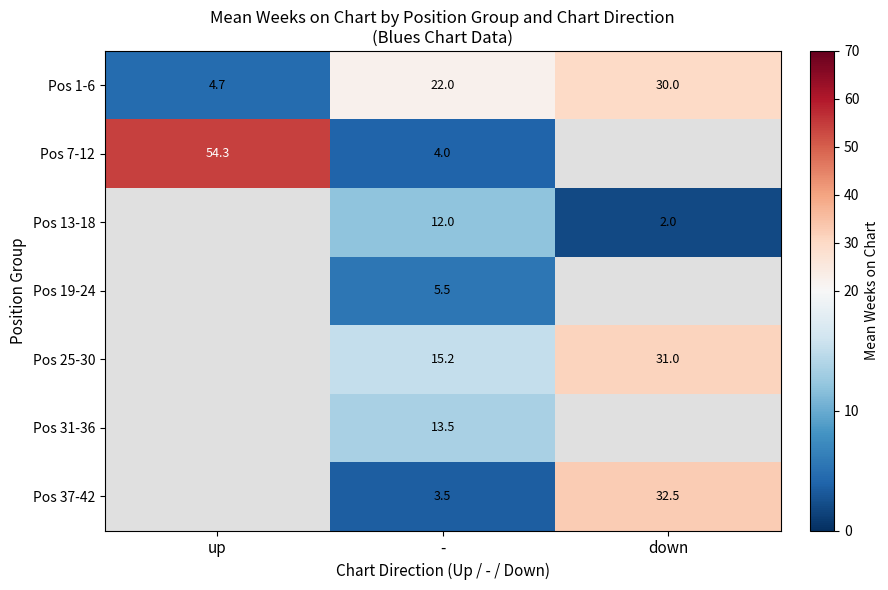

How many data points in Pos 37-42 are above 3?

2